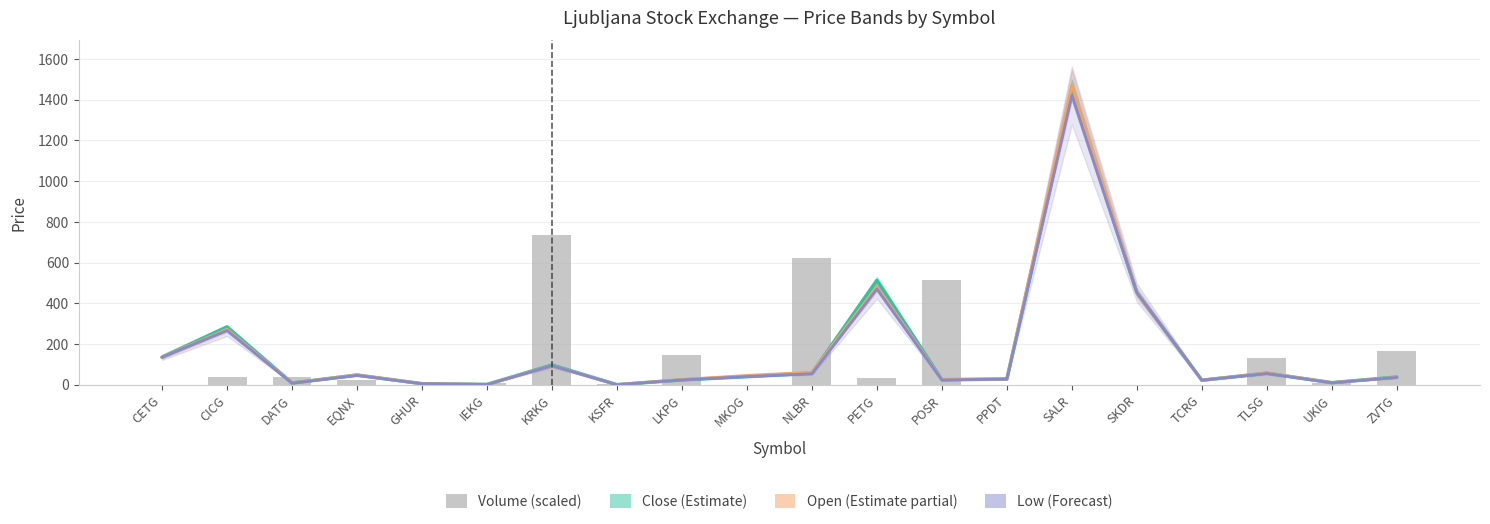

Is it true that Close (Estimate) equals 0.3 at KSFR?

False